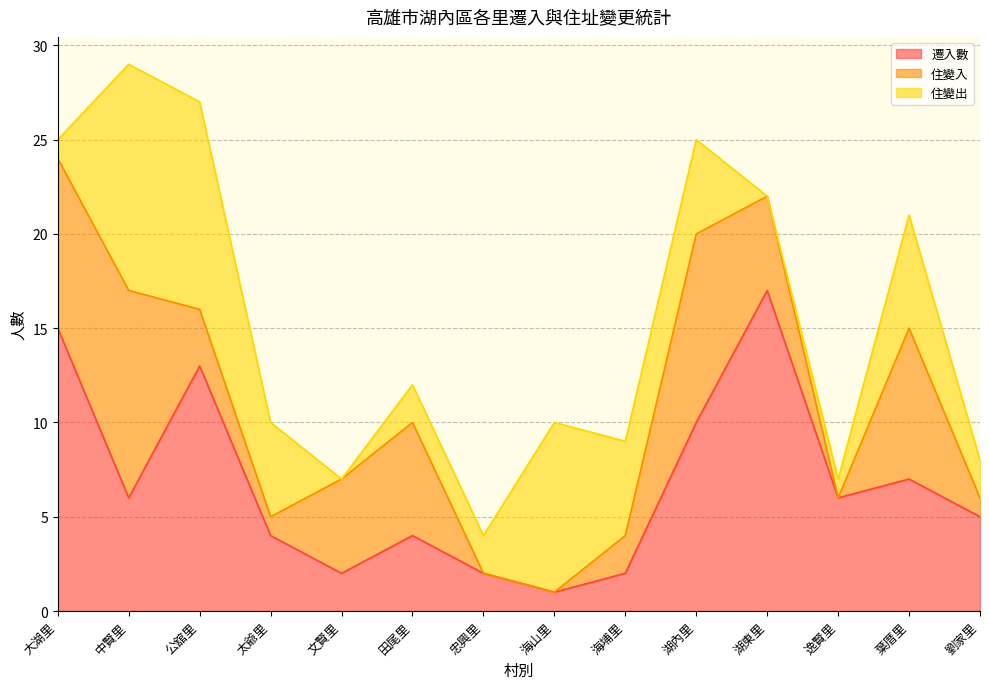

Where is the first local maximum for 住變出?

中賢里